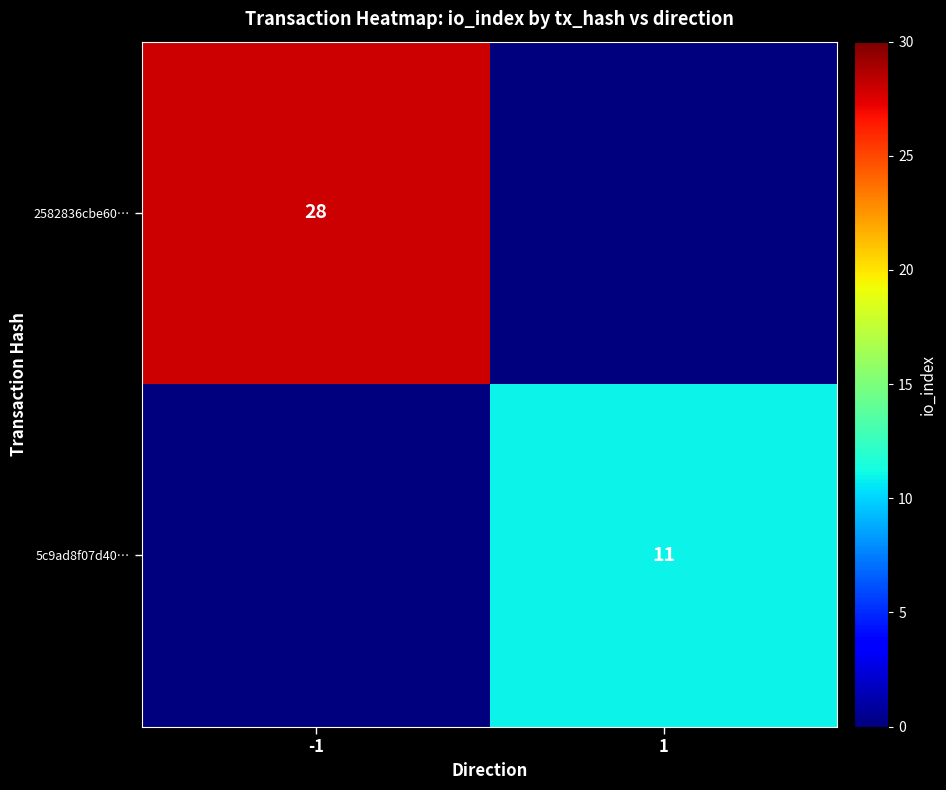

True or false: 2582836cbe60… has a value of 28 at -1.

True